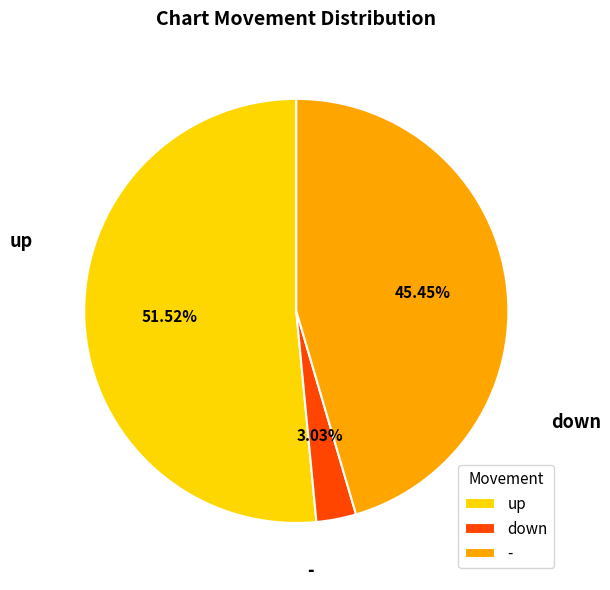

Between up and down, which is larger?

up